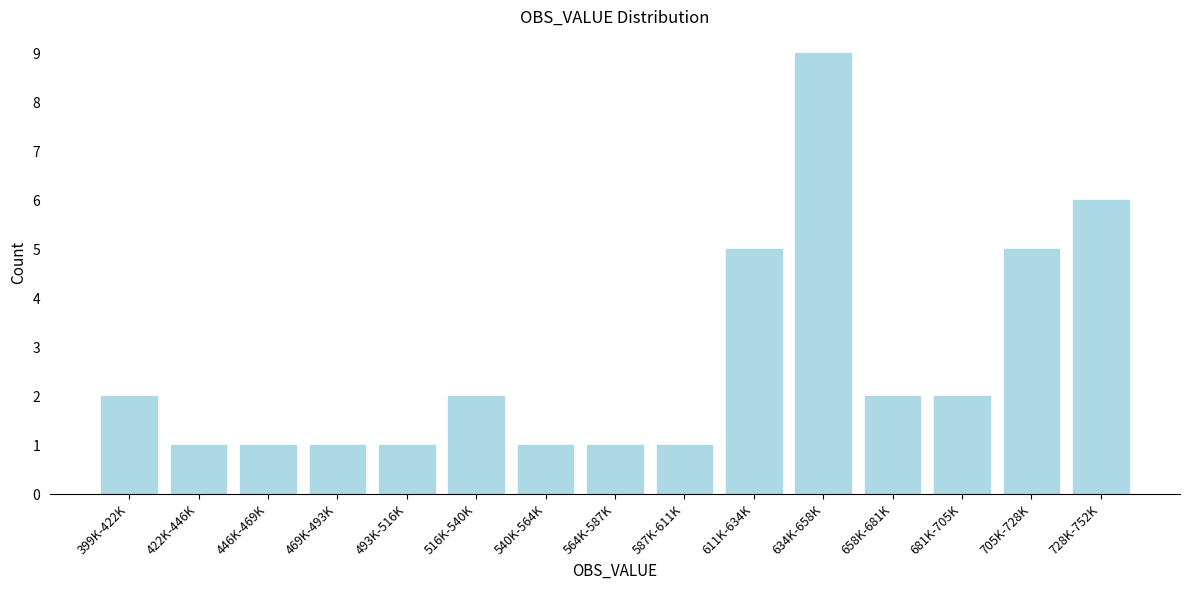

Reading right to left, transcribe all the data shown in this chart.

6	5	2	2	9	5	1	1	1	2	1	1	1	1	2